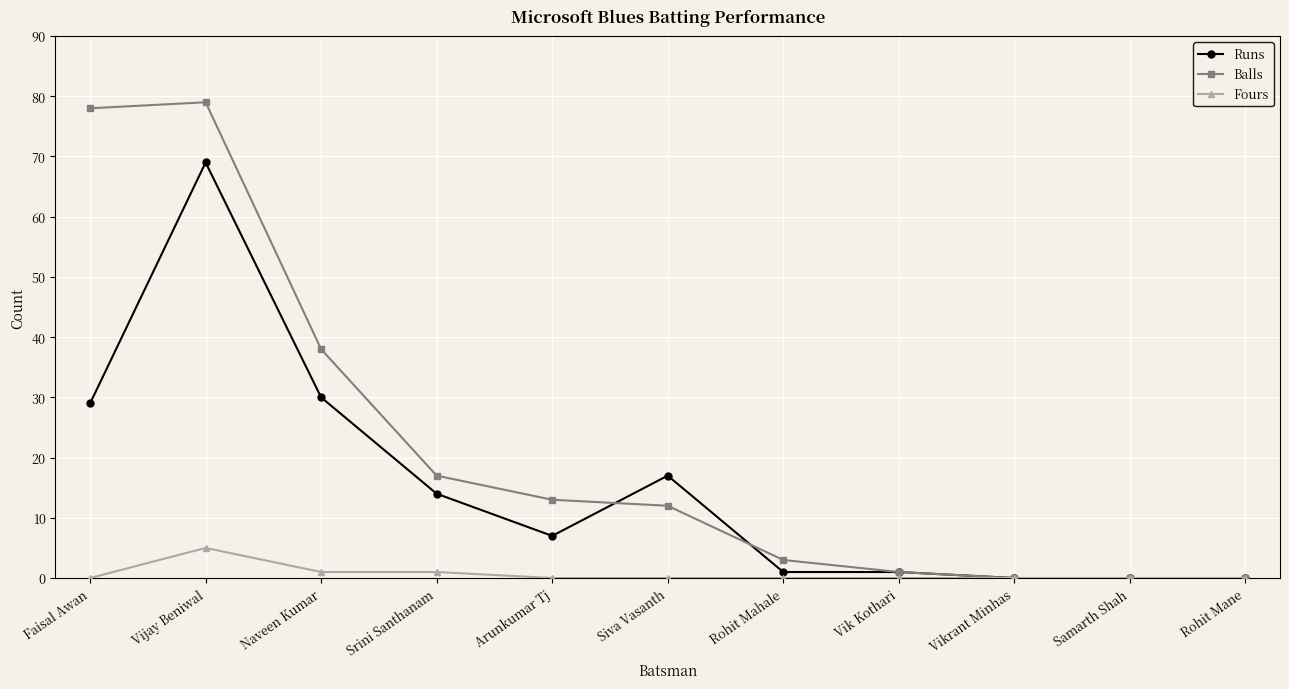

What is the difference between the highest and lowest values at Siva Vasanth?

17